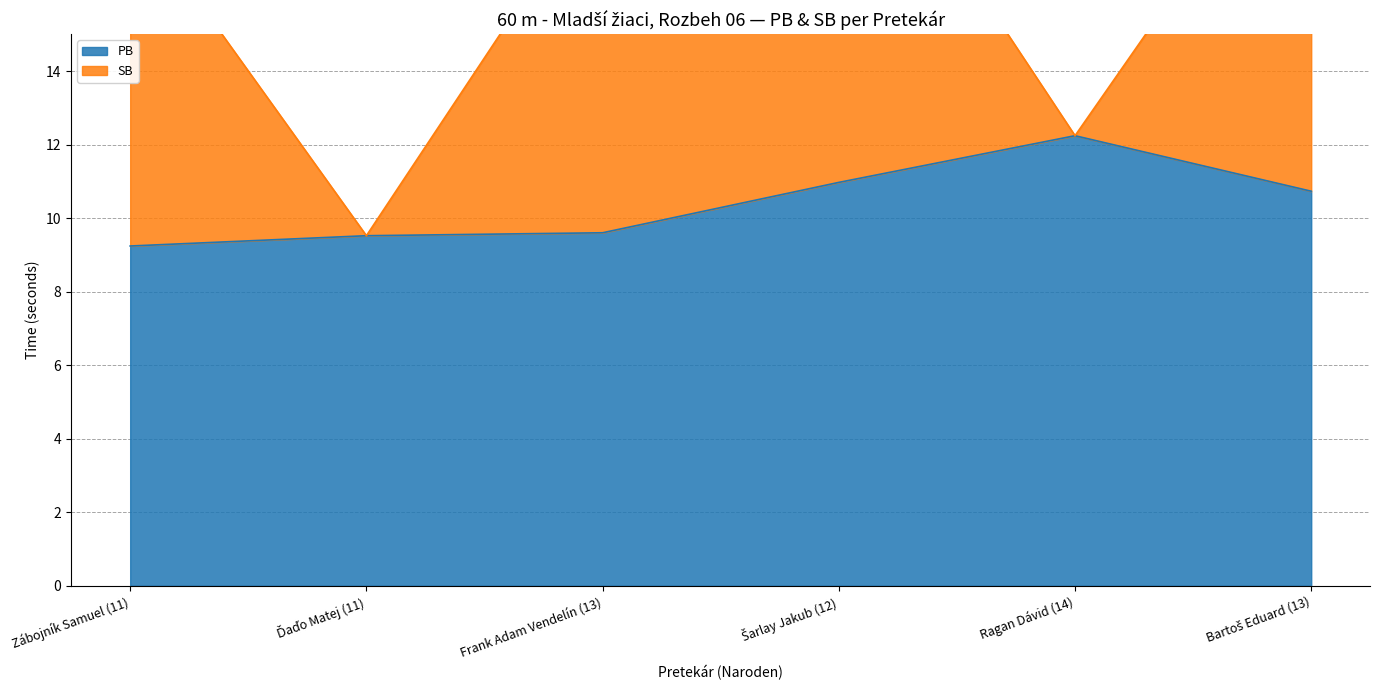

List the labels in order of value, smallest first.

Zábojník Samuel (11), Ďaďo Matej (11), Frank Adam Vendelín (13), Bartoš Eduard (13), Šarlay Jakub (12), Ragan Dávid (14)